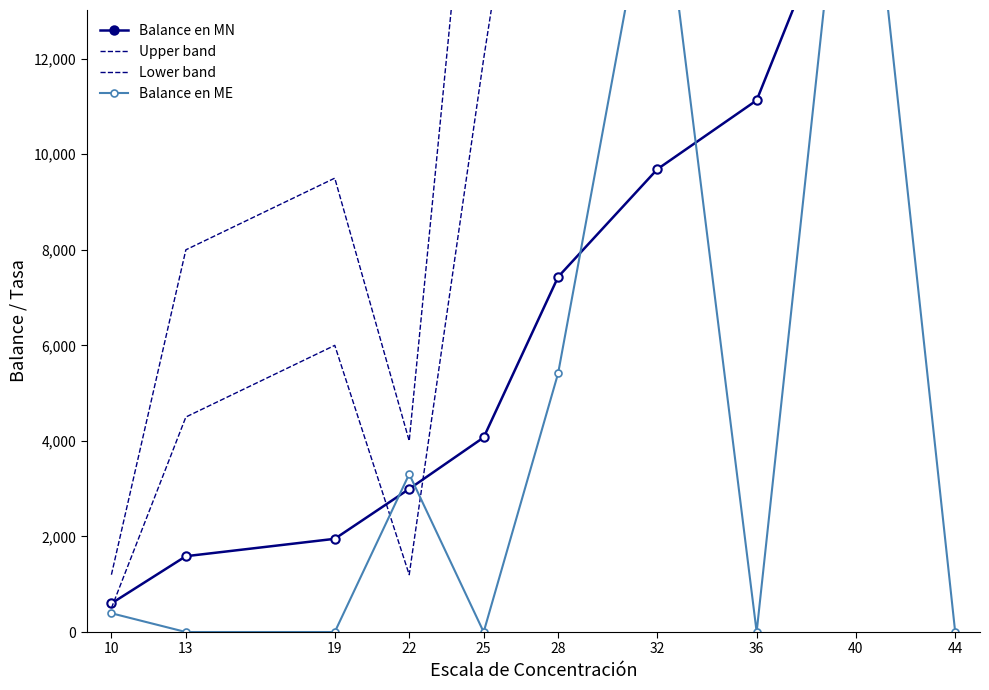

Where is the first local minimum for Balance en ME?

25